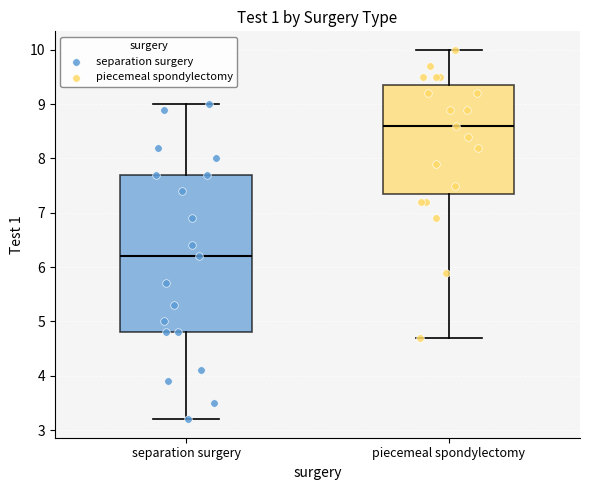

Which box is the tallest, from its lower edge to its upper edge?

separation surgery